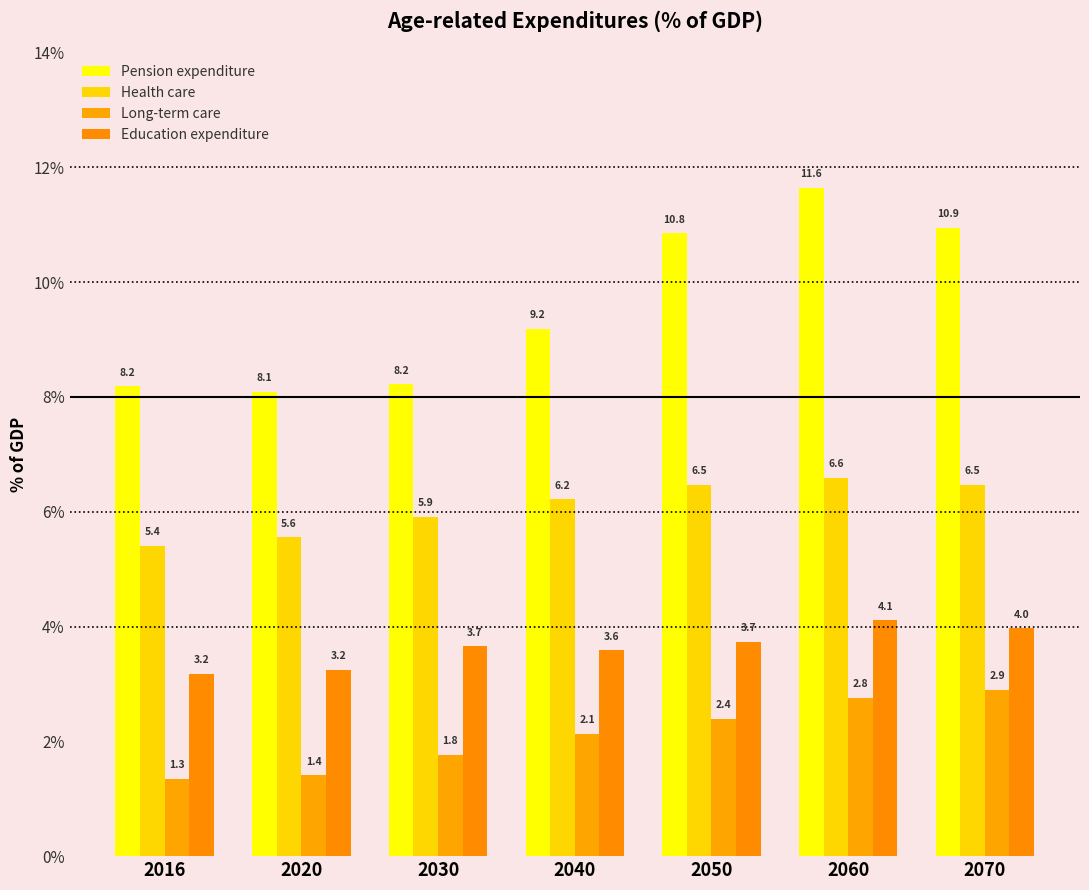

How many data points in Pension expenditure are less than 9?

3